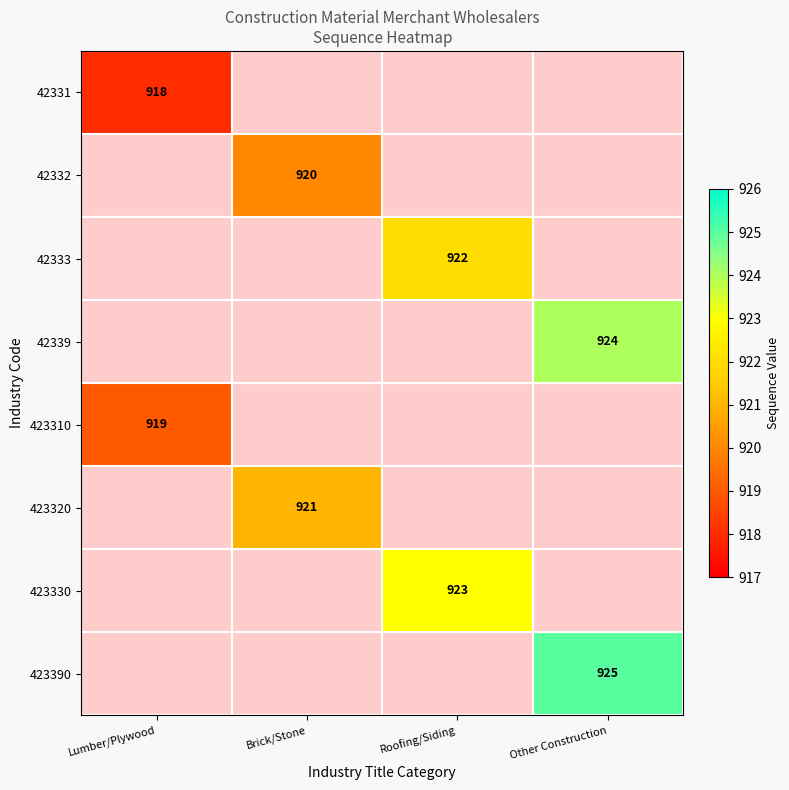

The 423310 series shows 1436 at Lumber/Plywood. True or false?

False